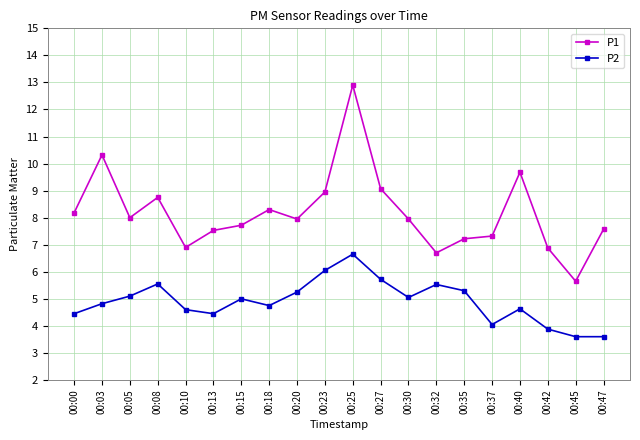

True or false: P1 has a value of 14.6 at 00:03.

False